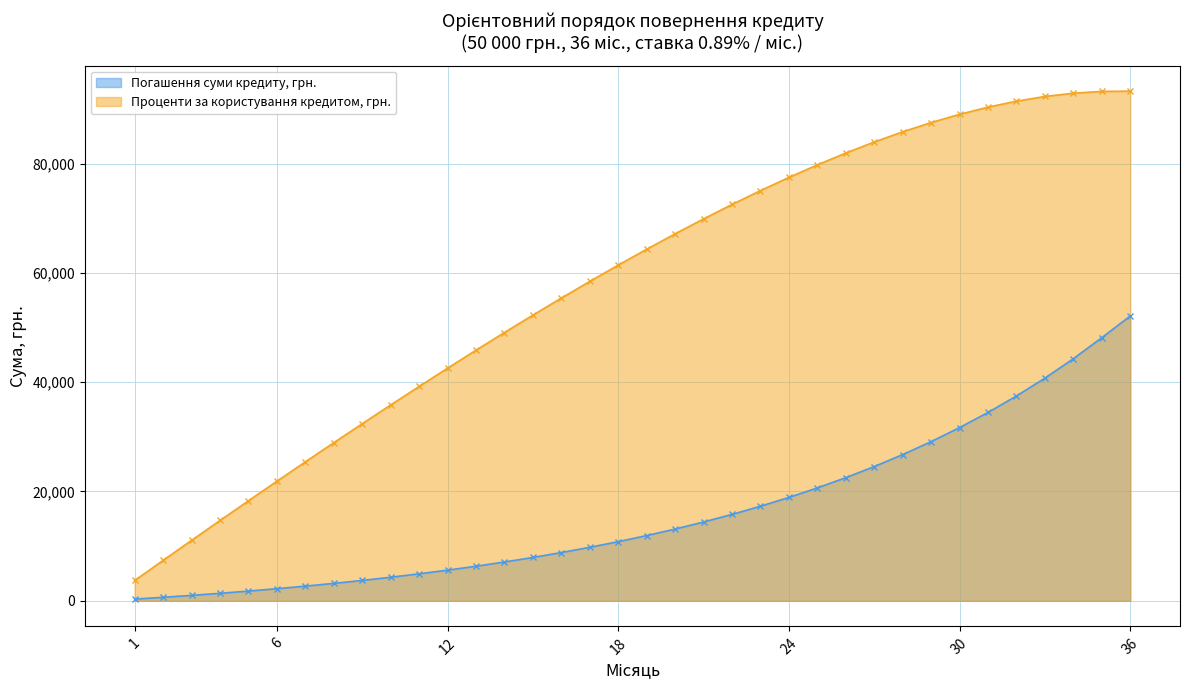

List the labels in order of value, smallest first.

1, 2, 3, 4, 5, 6, 7, 8, 9, 10, 11, 12, 13, 14, 15, 16, 17, 18, 19, 20, 21, 22, 23, 24, 25, 26, 27, 28, 29, 30, 31, 32, 33, 34, 35, 36